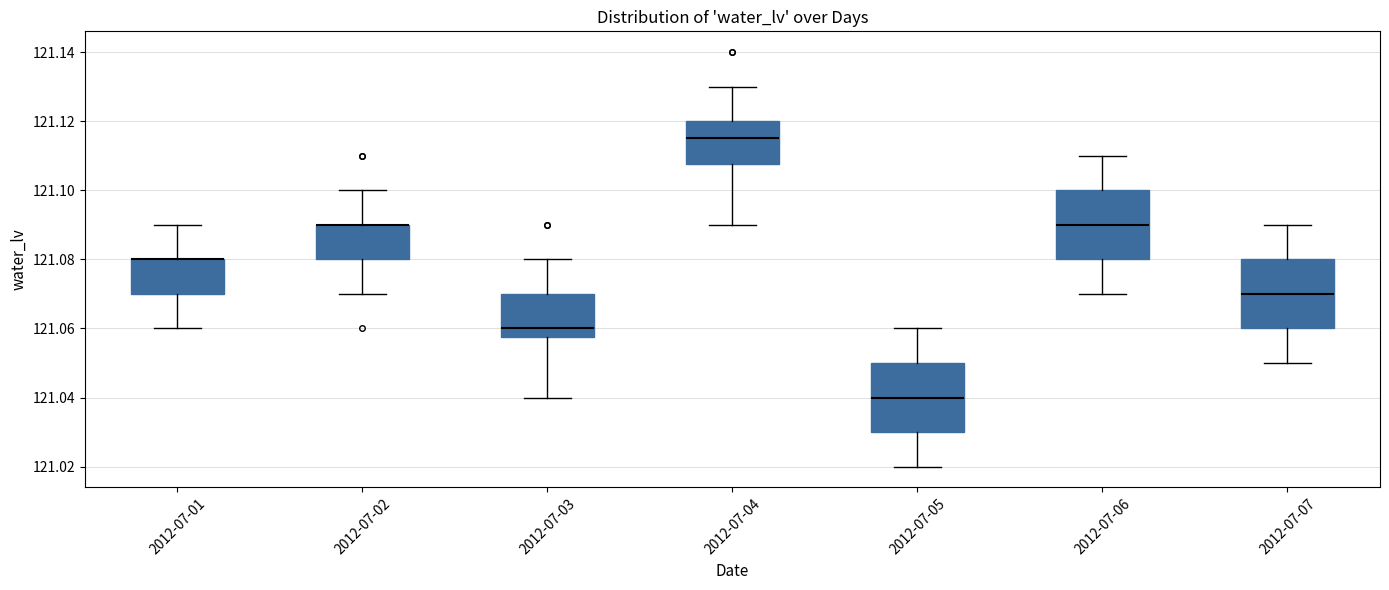

Reading left to right, transcribe this box plot: for each box, give where its median line is, the range the box spans, and where its two whiskers end, as read against the y-axis. The values are not printed on the chart, so give them approximately, as read against the axis.

2012-07-01: median 121.080 (drawn on the box's upper edge), box 121.070 to 121.080, whiskers 121.060 to 121.090
2012-07-02: median 121.090 (drawn on the box's upper edge), box 121.080 to 121.090, whiskers 121.070 to 121.100
2012-07-03: median 121.060, box 121.058 to 121.070, whiskers 121.040 to 121.080
2012-07-04: median 121.116, box 121.108 to 121.120, whiskers 121.090 to 121.130
2012-07-05: median 121.040, box 121.030 to 121.050, whiskers 121.020 to 121.060
2012-07-06: median 121.090, box 121.080 to 121.100, whiskers 121.070 to 121.110
2012-07-07: median 121.070, box 121.060 to 121.080, whiskers 121.050 to 121.090